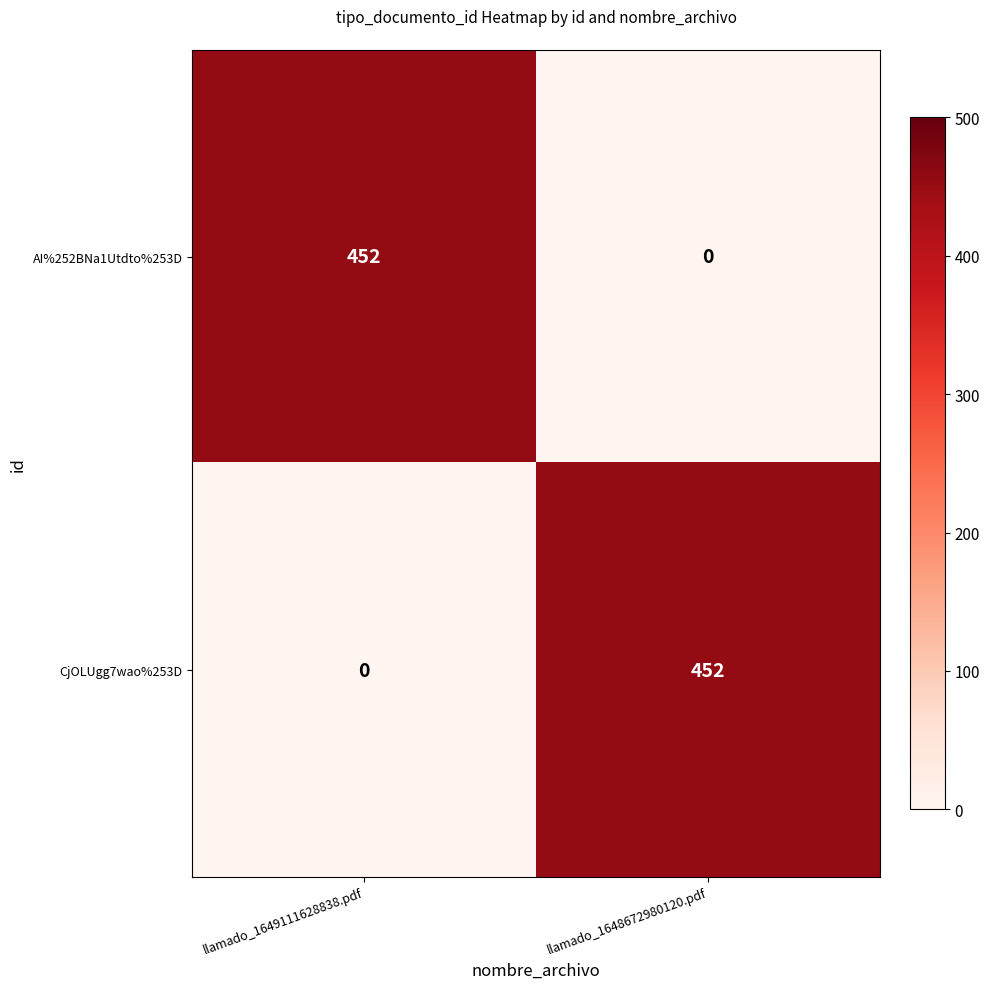

What is the difference between the AI%252BNa1Utdto%253D values at llamado_1648672980120.pdf and llamado_1649111628838.pdf?

452